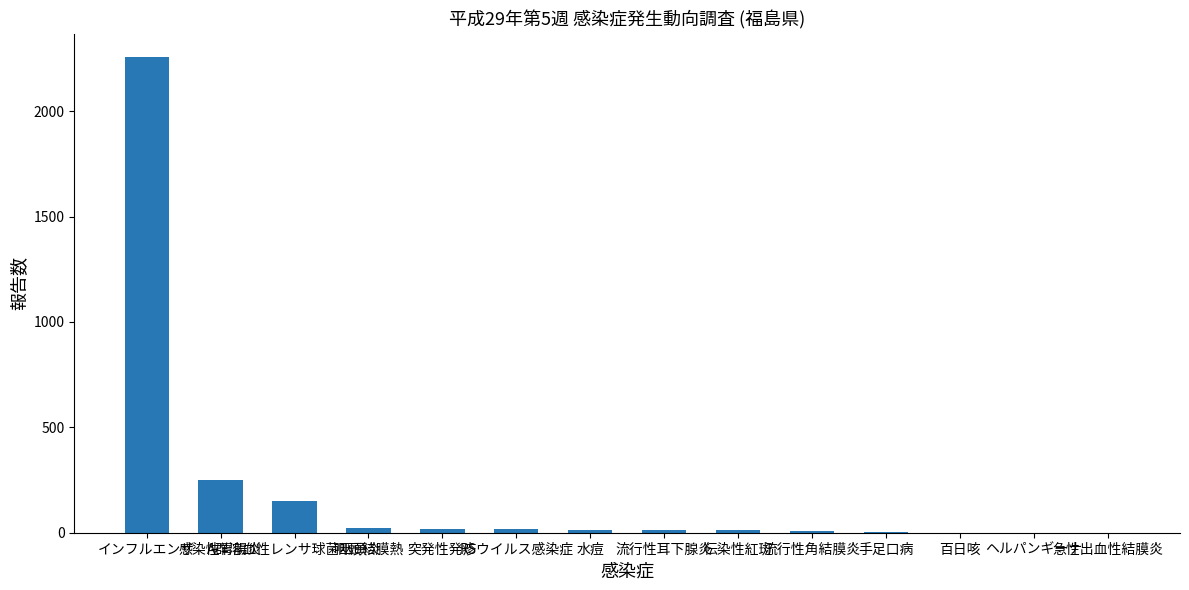

Where is the data nearest to the value 1128?

感染性胃腸炎